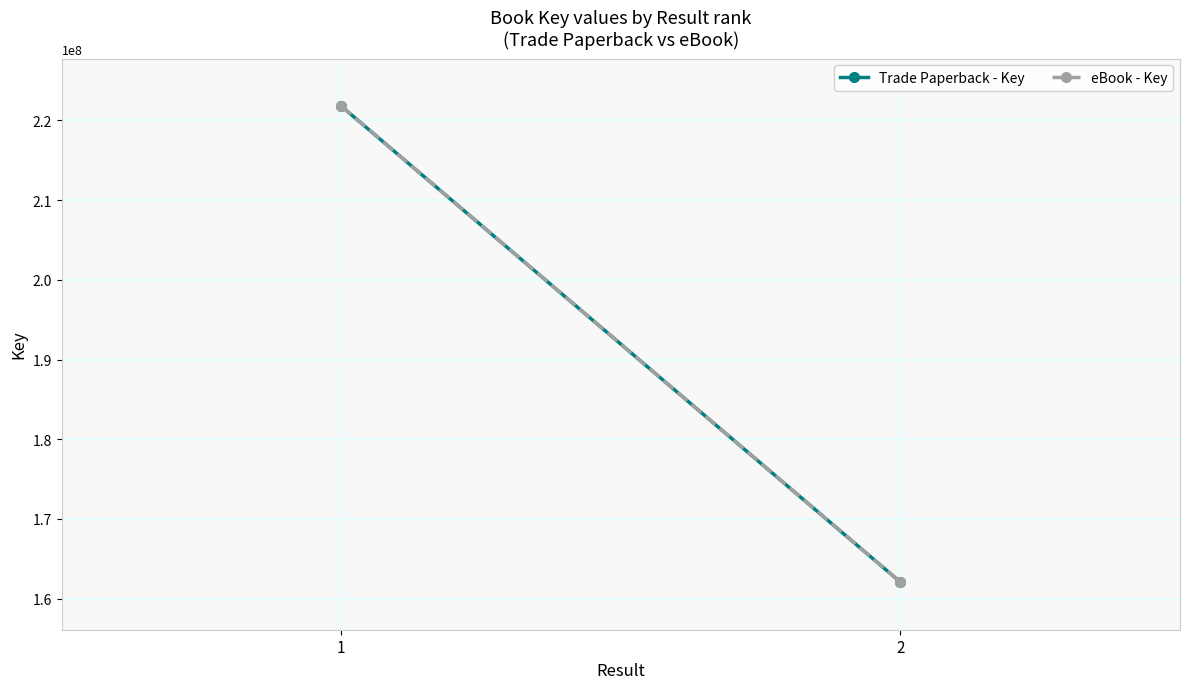

Is this an area chart (filled region under the line)?

No